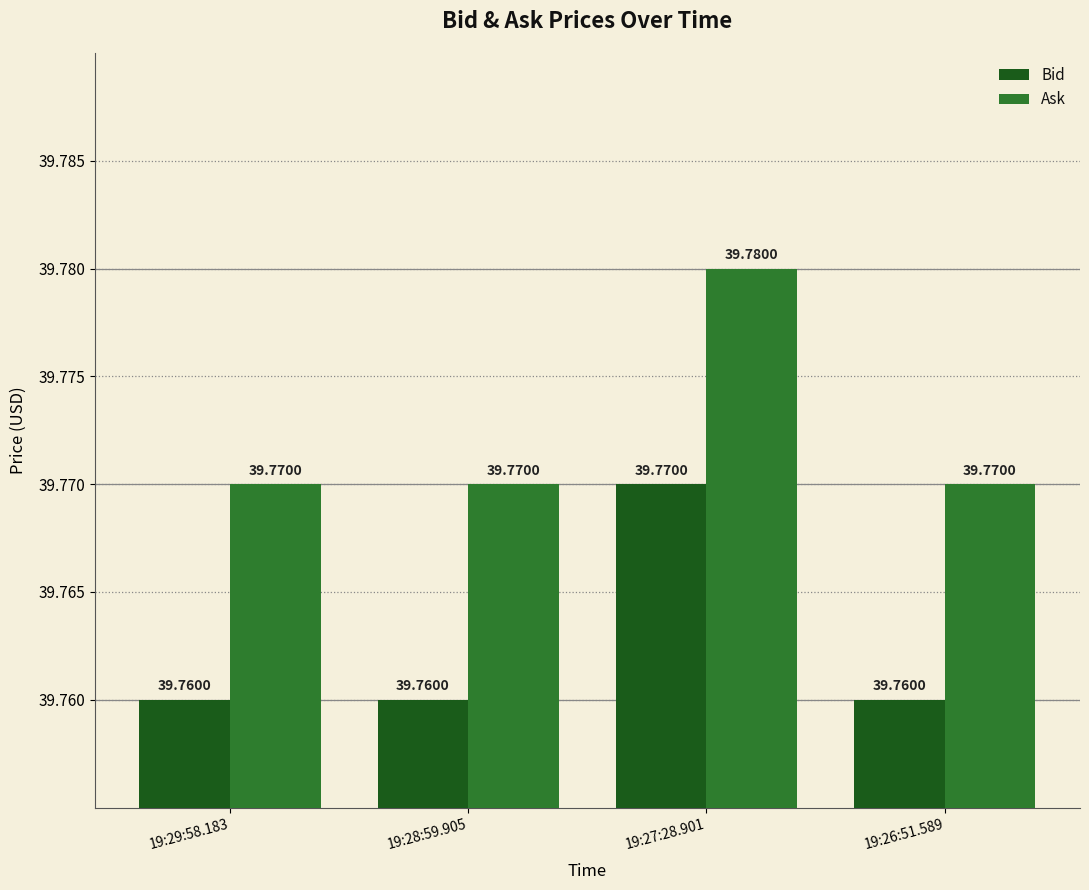

What is the approximate value of Ask at 19:27:28.901?

39.8